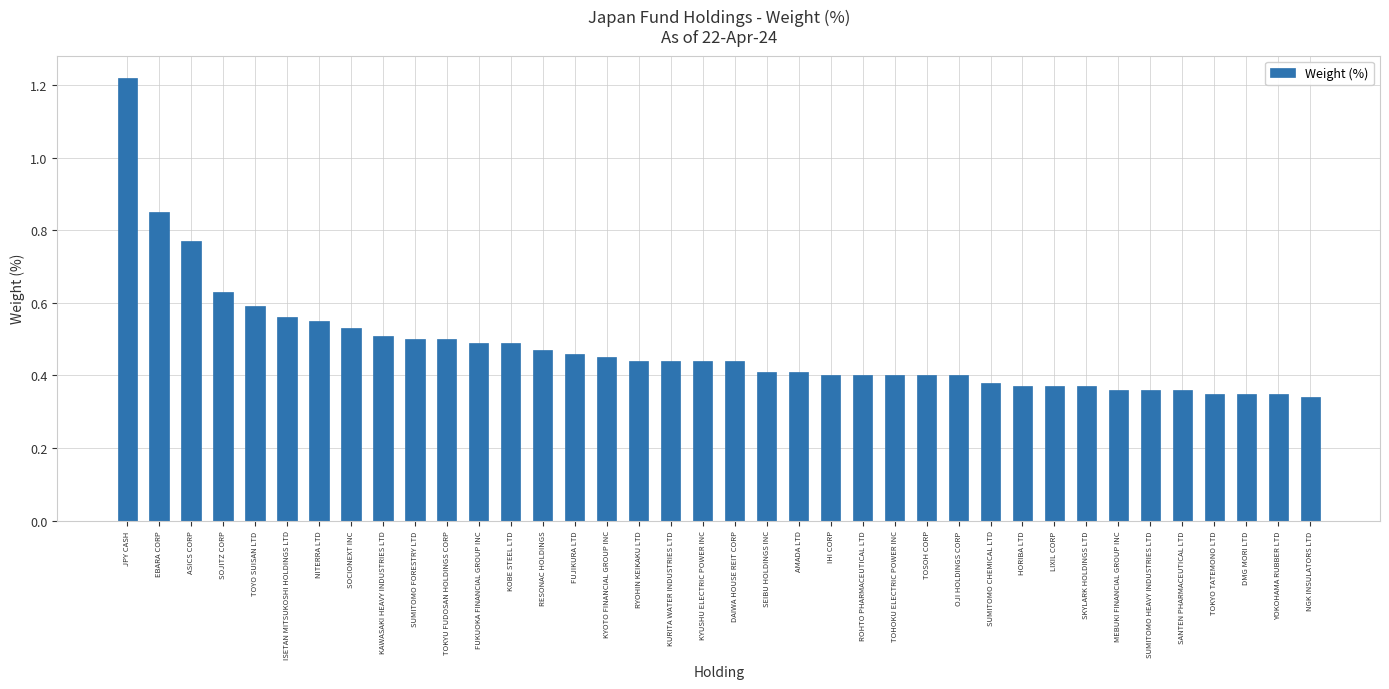

How many series are shown in this chart?

1